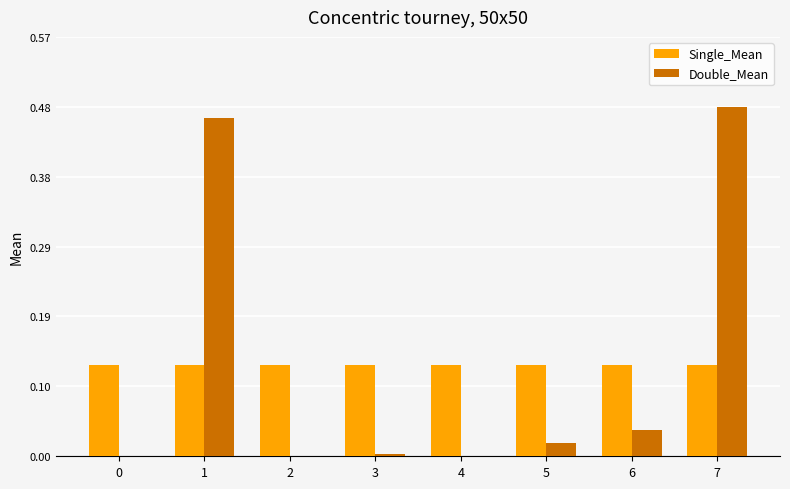

At which category does the chart reach its peak across all series?

7